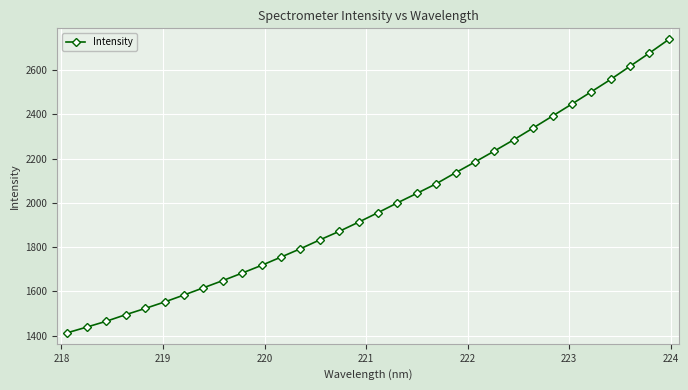

Does the chart have visible grid lines?

Yes